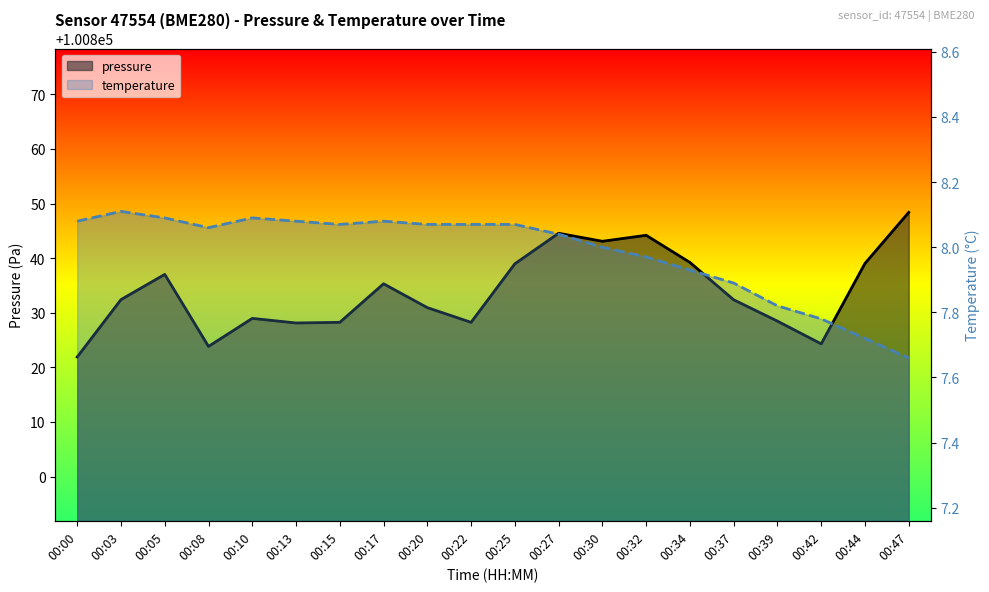

How many lines are shown in the chart?

2